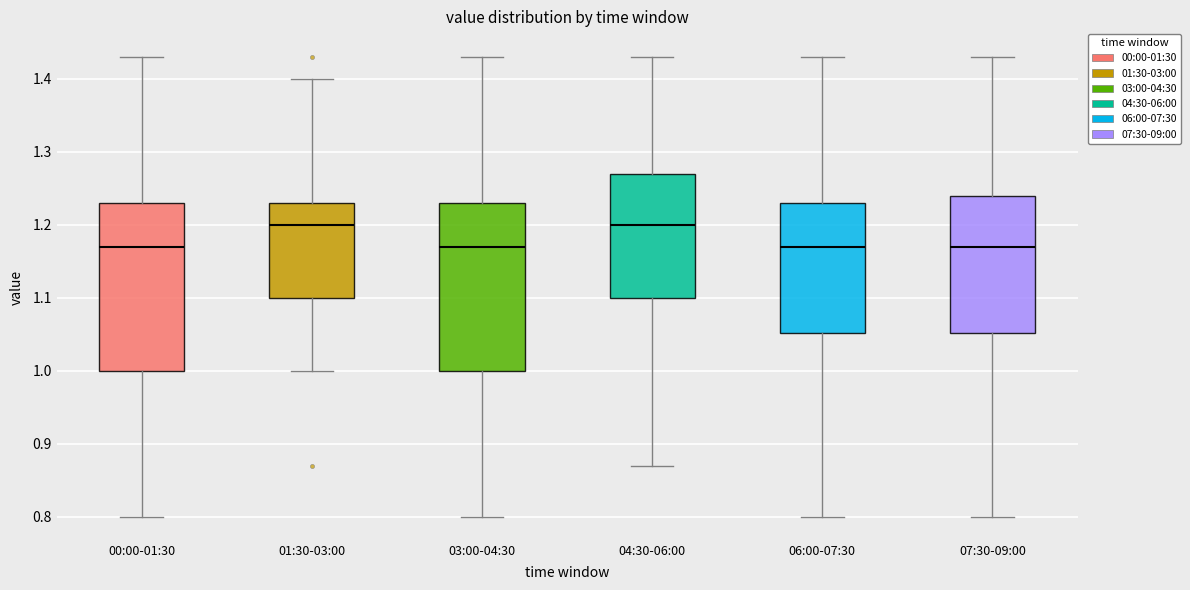

Where does the lower whisker of the box for 06:00-07:30 end on the y-axis? The values are not printed on the chart, so give them approximately, as read against the axis.

0.80